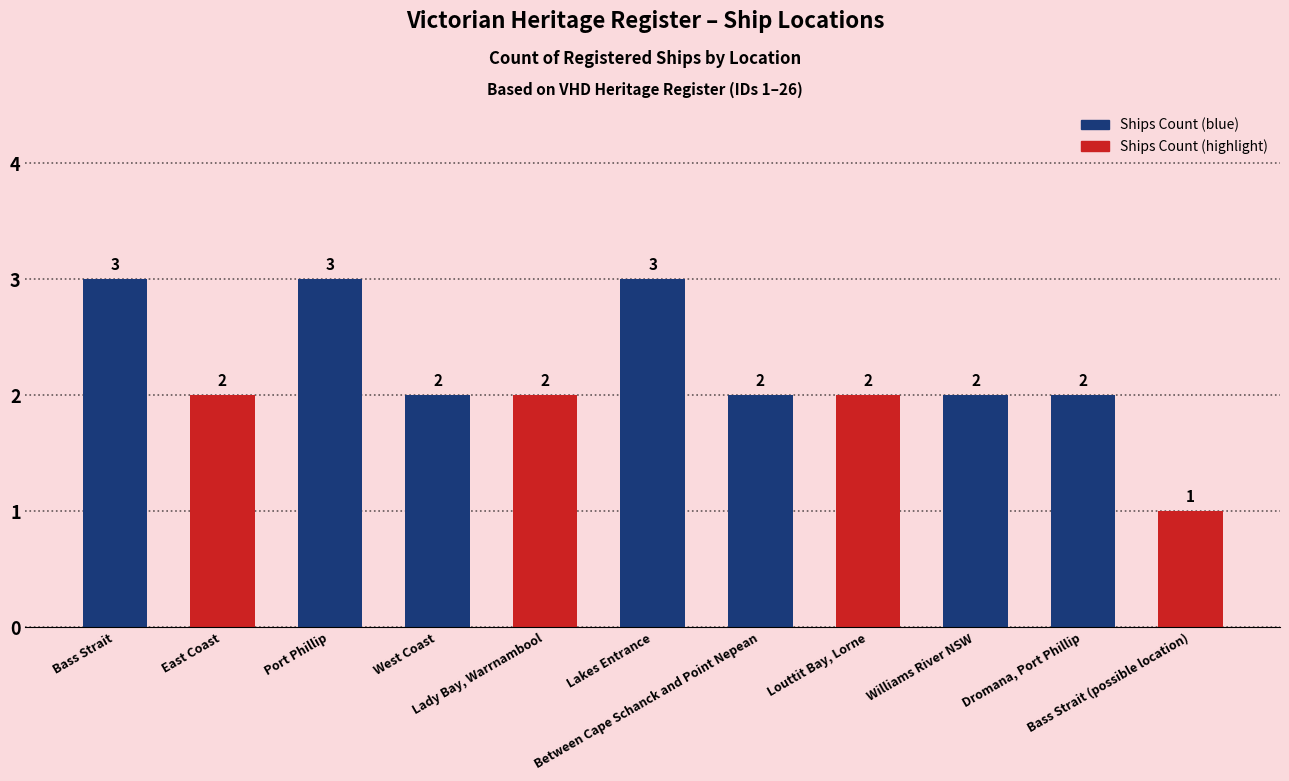

How many values are below 2?

1